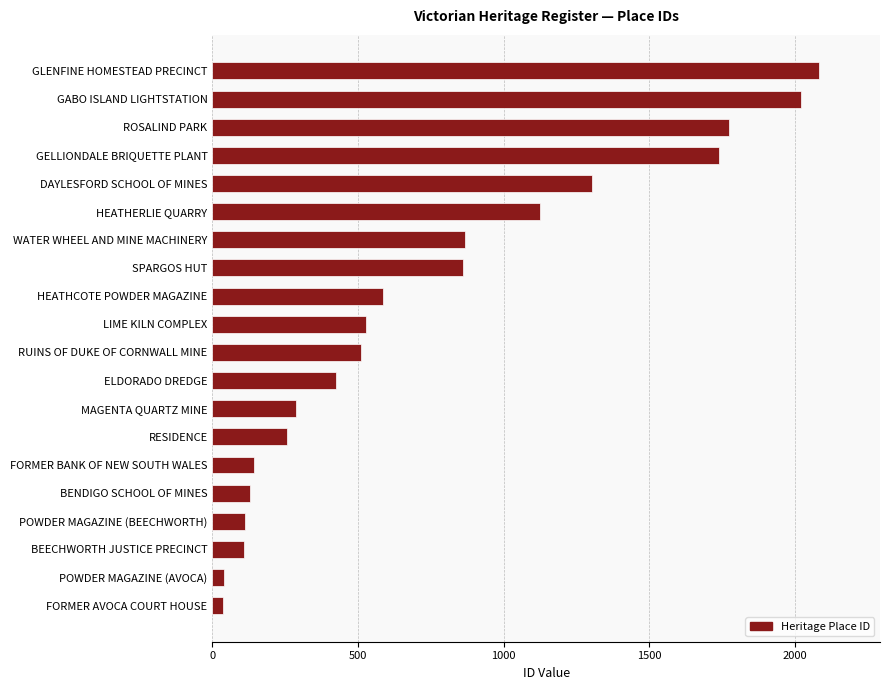

What is the greatest value displayed?

2084